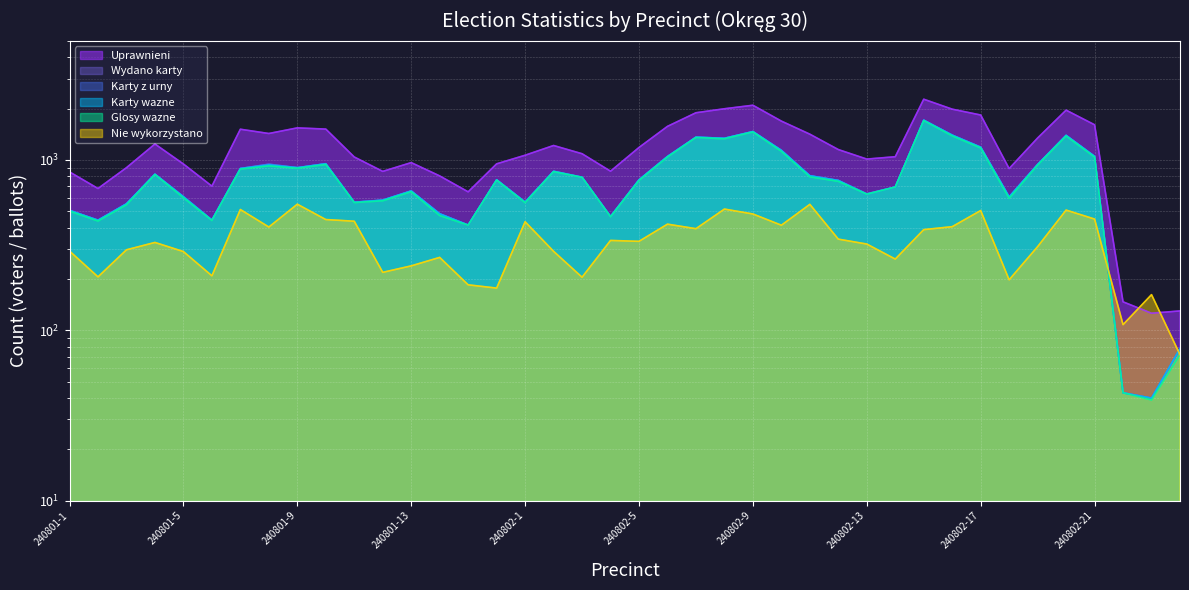

Is the value of Glosy wazne at 240801-1 greater than the value of Karty z urny at 240802-19?

No